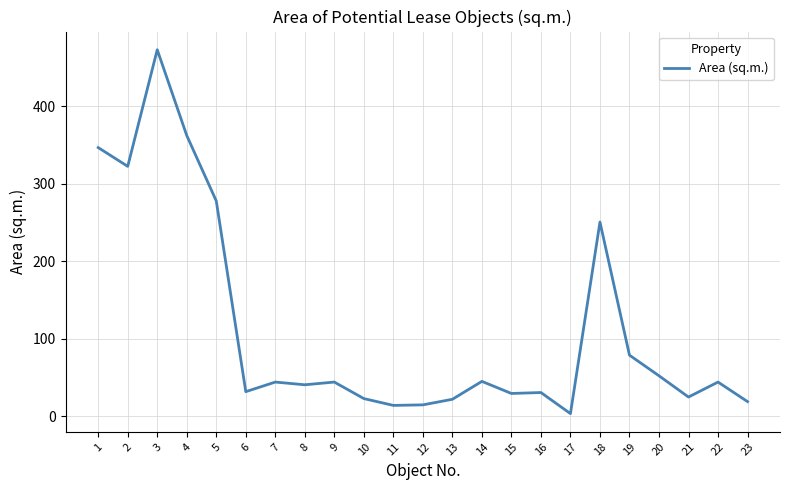

Is it true that the value at 2 is 551.1?

False